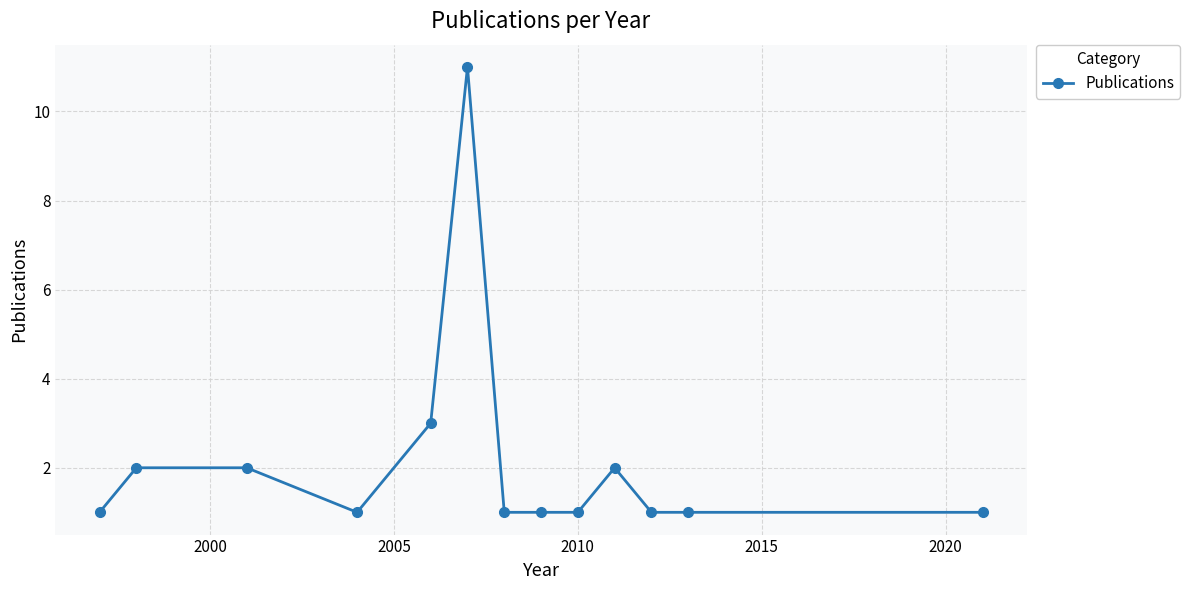

What is the sum of all values?

28